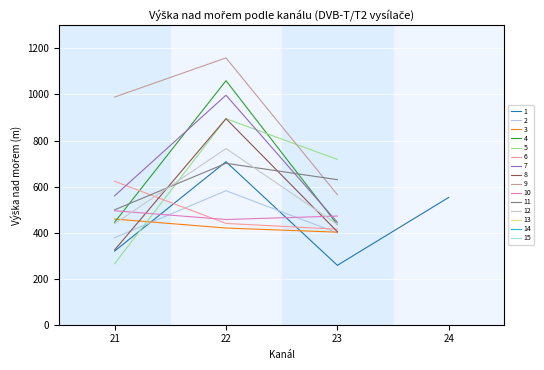

True or false: 24 and 21 intersect in this chart.

True